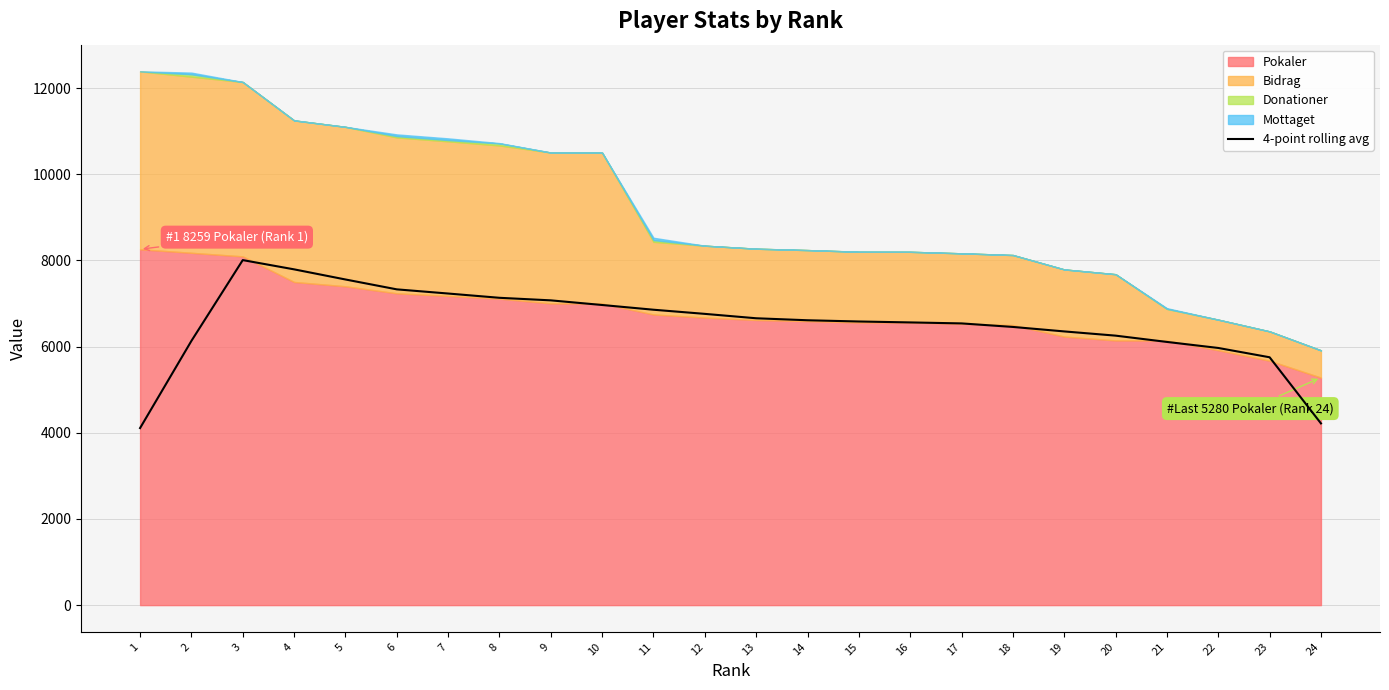

How many lines are shown in the chart?

1